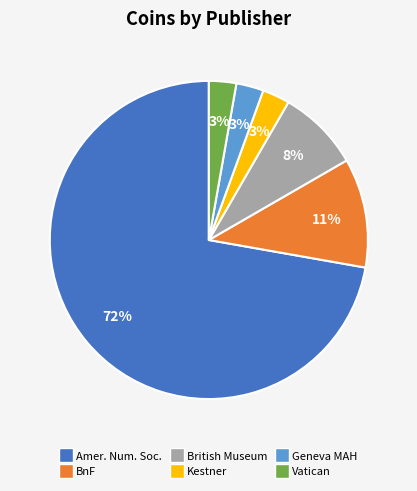

Is there any slice that represents more than half of the pie?

Yes